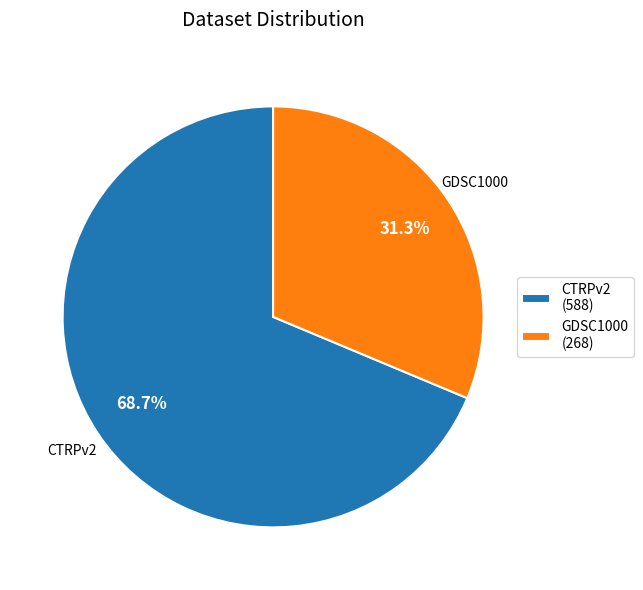

Which category has the smallest portion of the pie?

GDSC1000